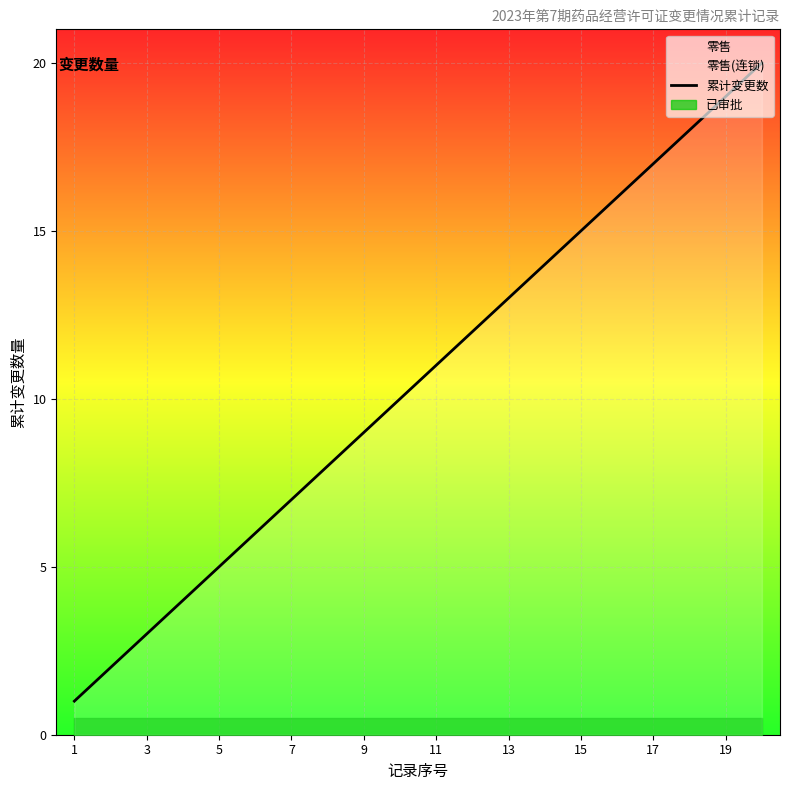

The value of 累计变更数 at 5 is 2. True or false?

False